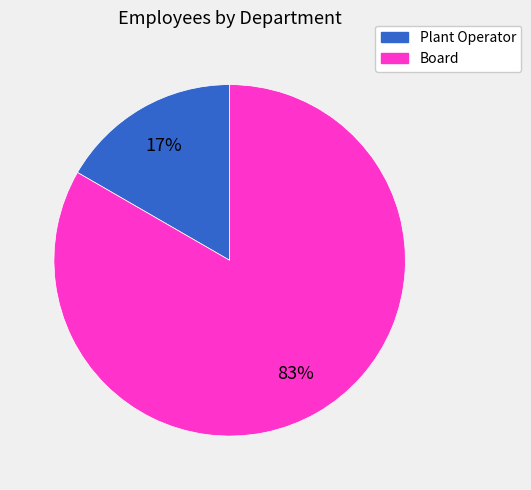

What is the smallest slice in the pie chart?

Plant Operator